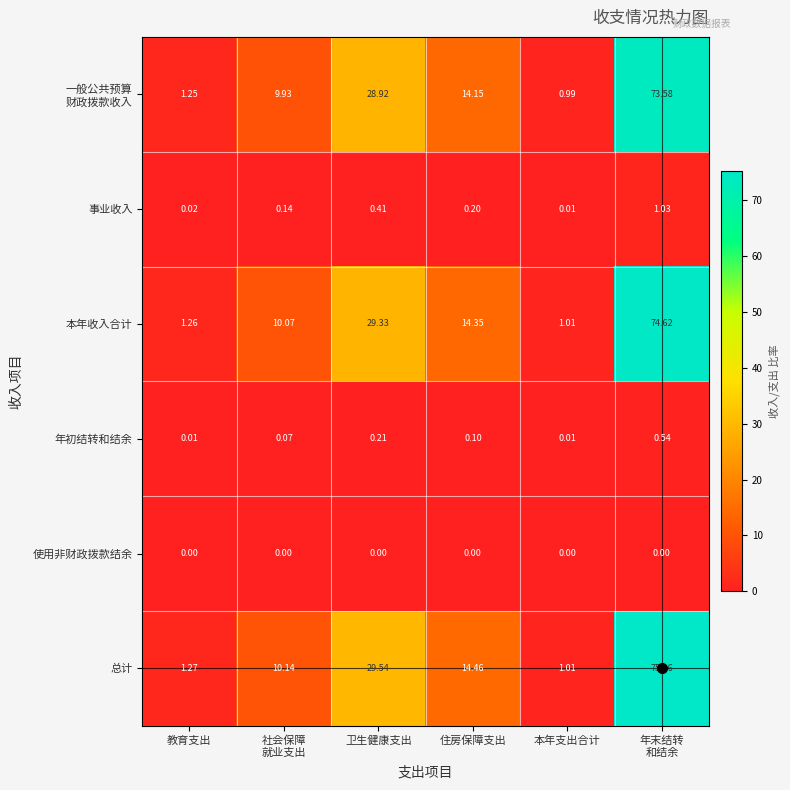

Between 住房保障支出 and 本年支出合计, which series saw the biggest shift?

总计